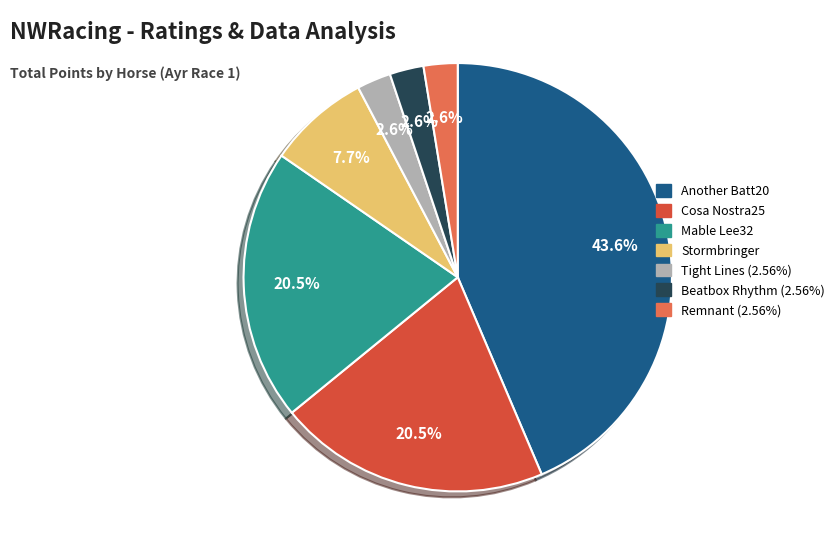

Is there a majority slice in this chart?

No